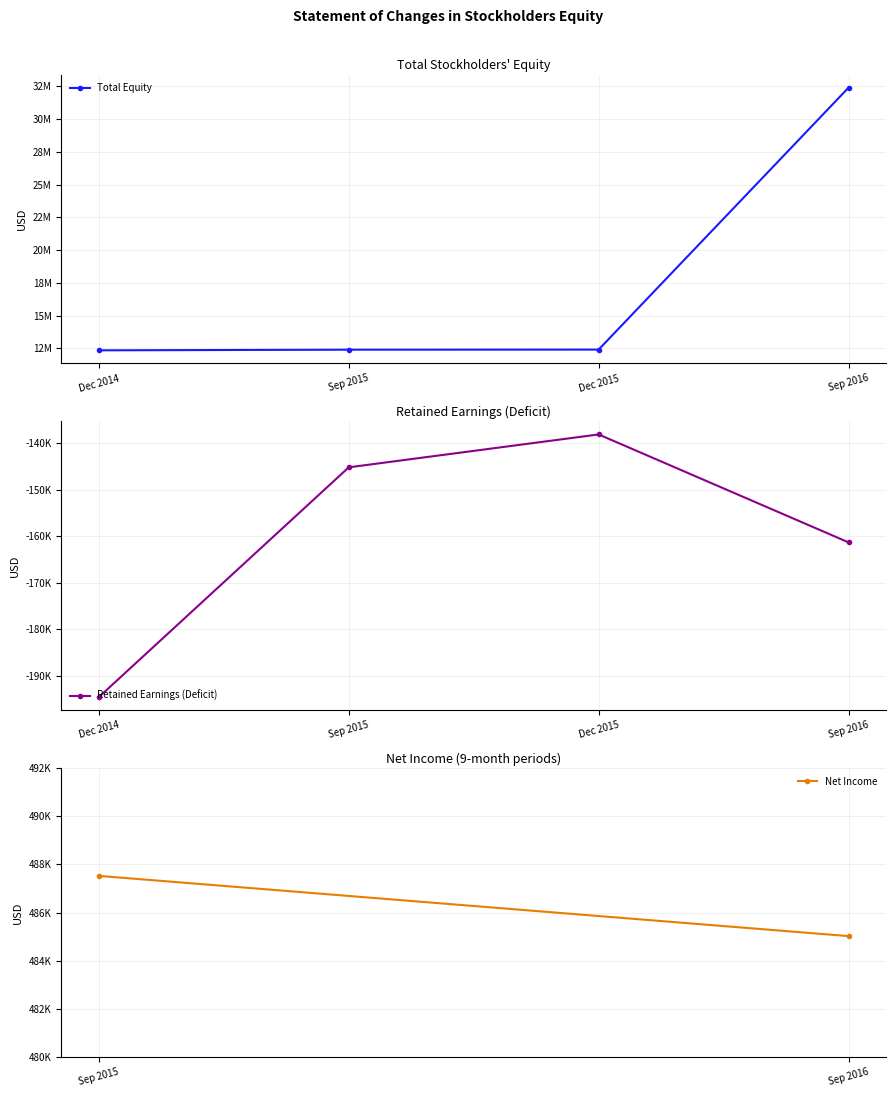

Where is the first local maximum for Retained Earnings?

Dec 2015